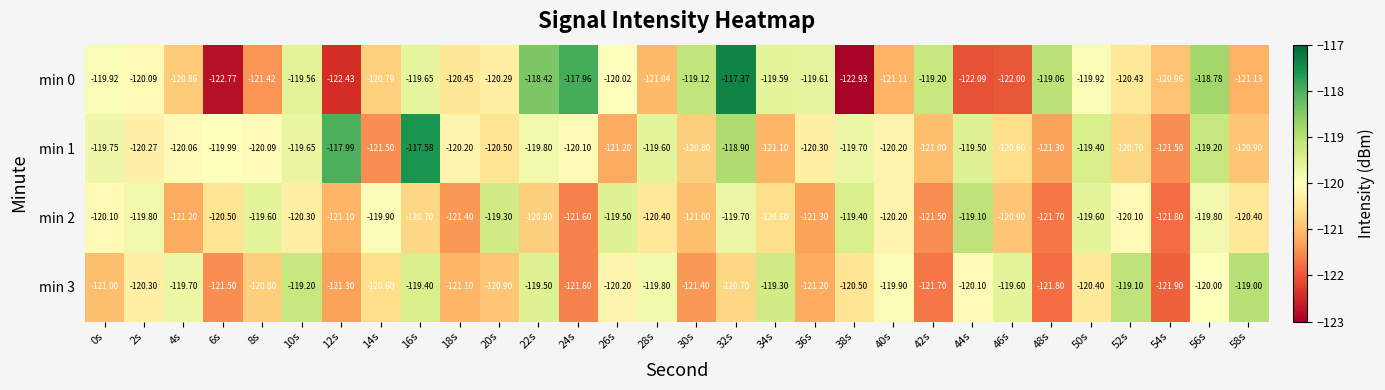

Is the value of min 0 at 24s greater than the value of min 1 at 14s?

Yes